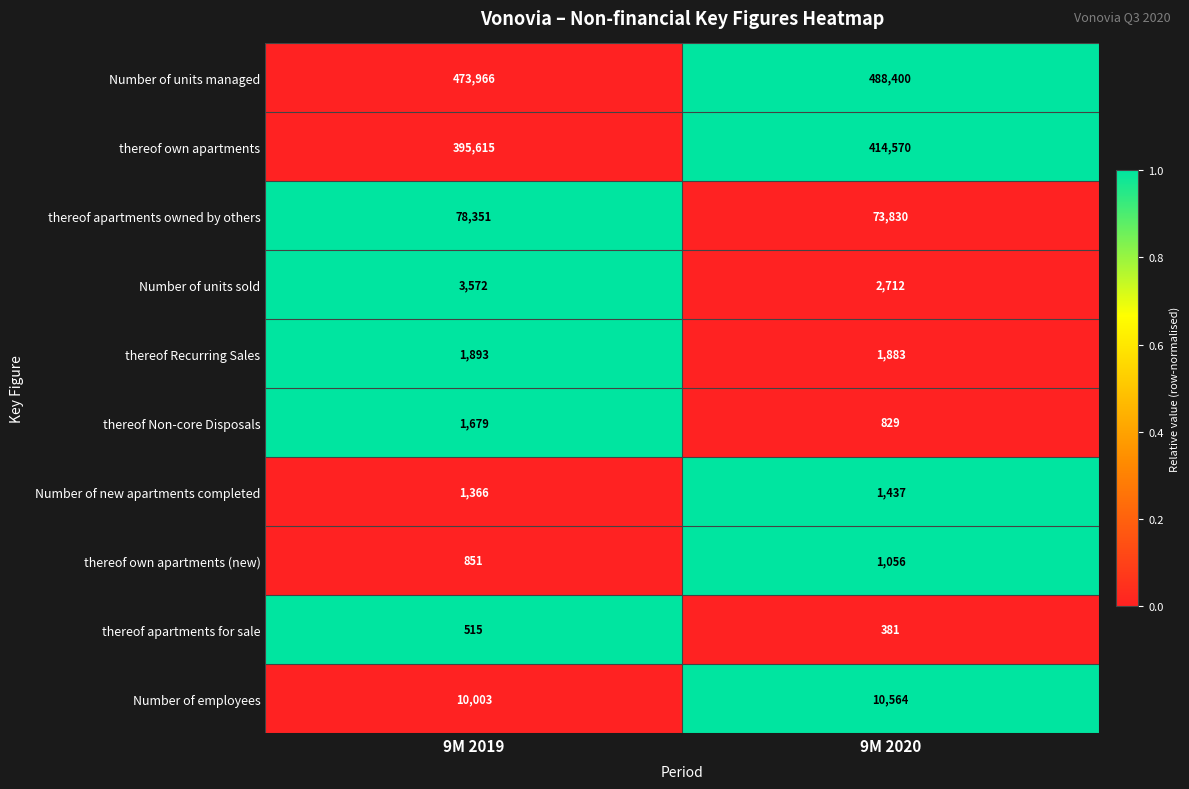

What is the sum of the Number of units sold values at 9M 2019 and 9M 2020?

6284